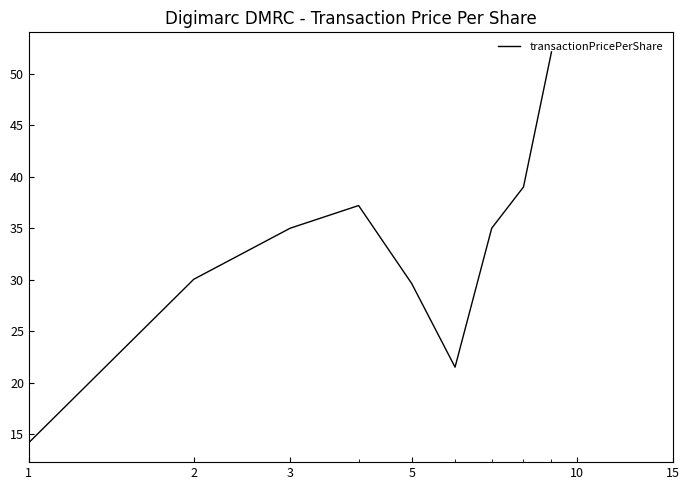

What is the smallest value displayed?

14.2